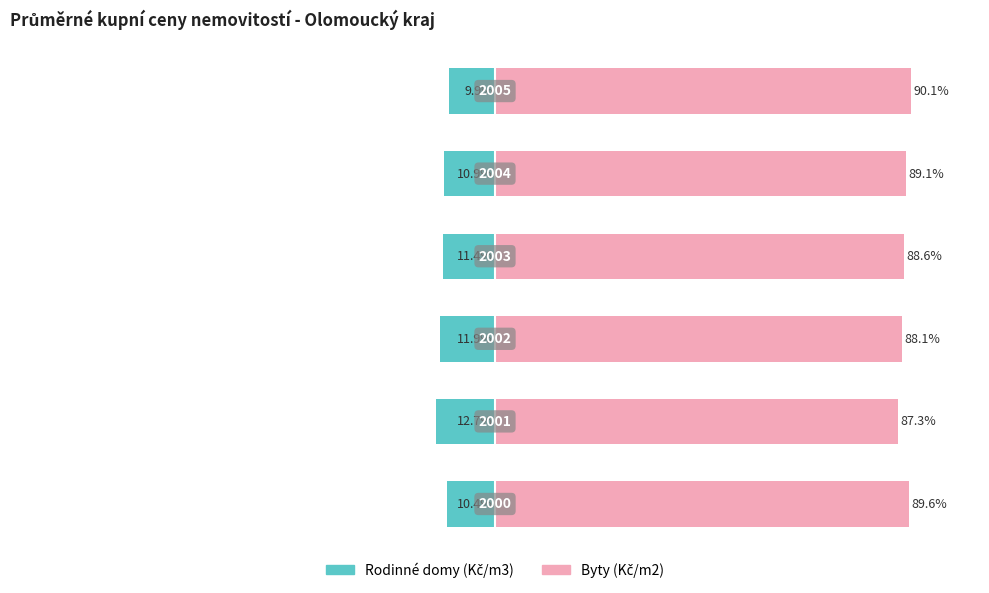

Rank the series at 0 from lowest to highest value.

Rodinné domy (Kč/m3), Byty (Kč/m2)